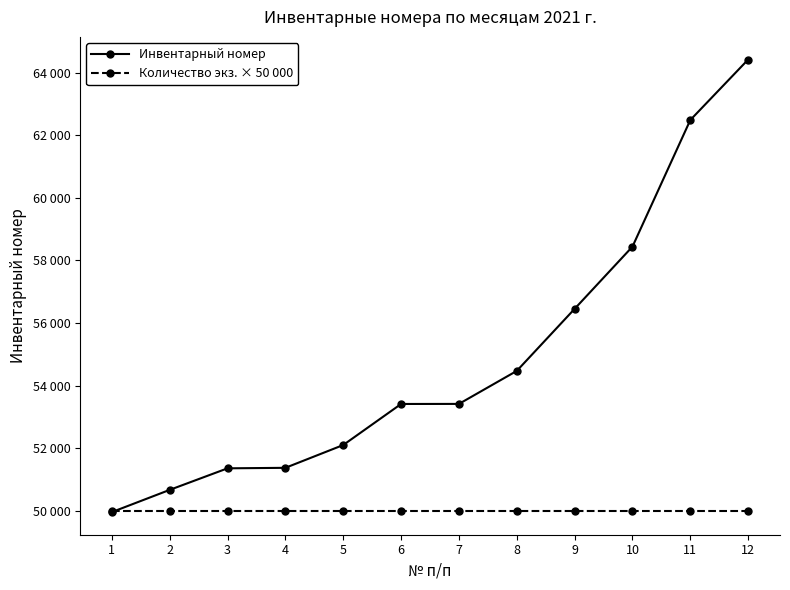

Rank the series at 10 from lowest to highest value.

Количество экз. × 50 000, Инвентарный номер